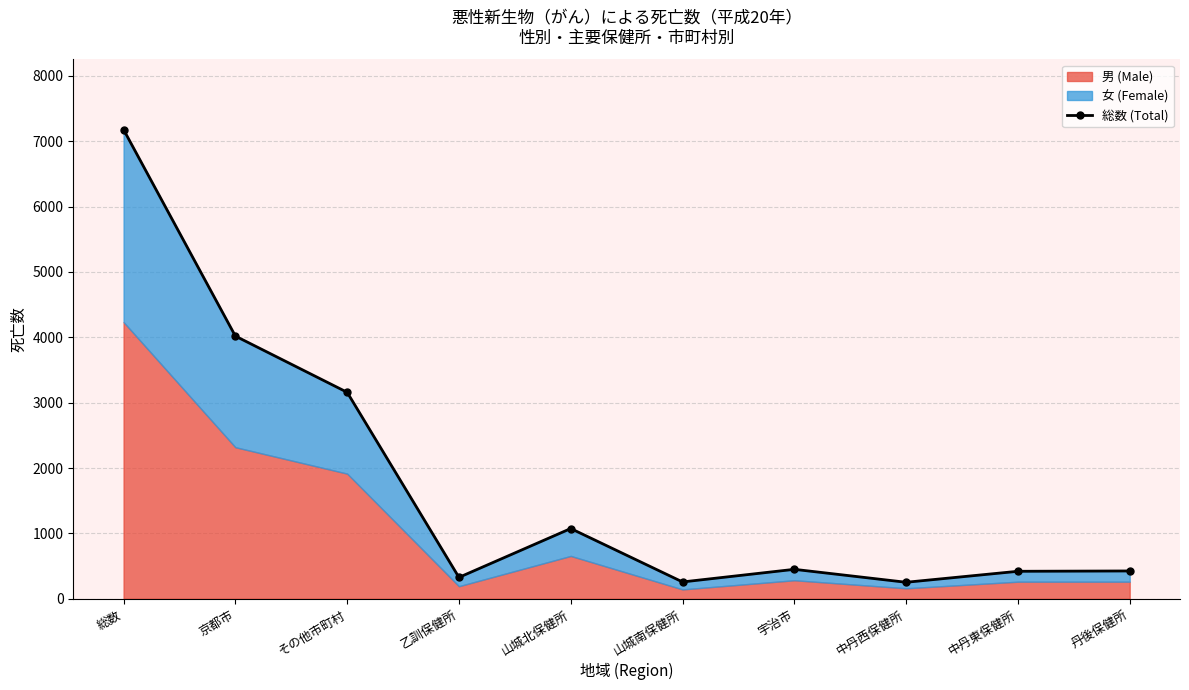

Reading left to right, what are all the values shown in this chart?

7176	4018	3158	327	1074	257	450	252	420	425